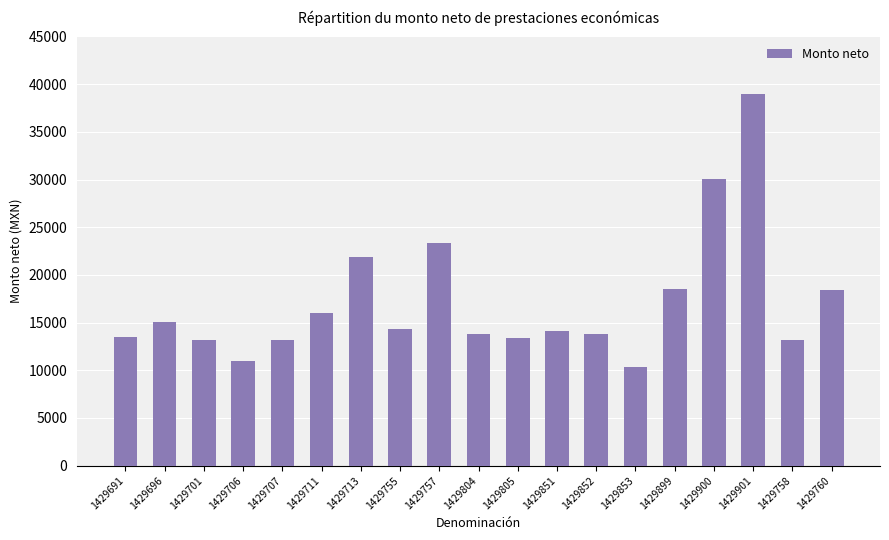

What is the value of the 13th bar from the left?

13798.4